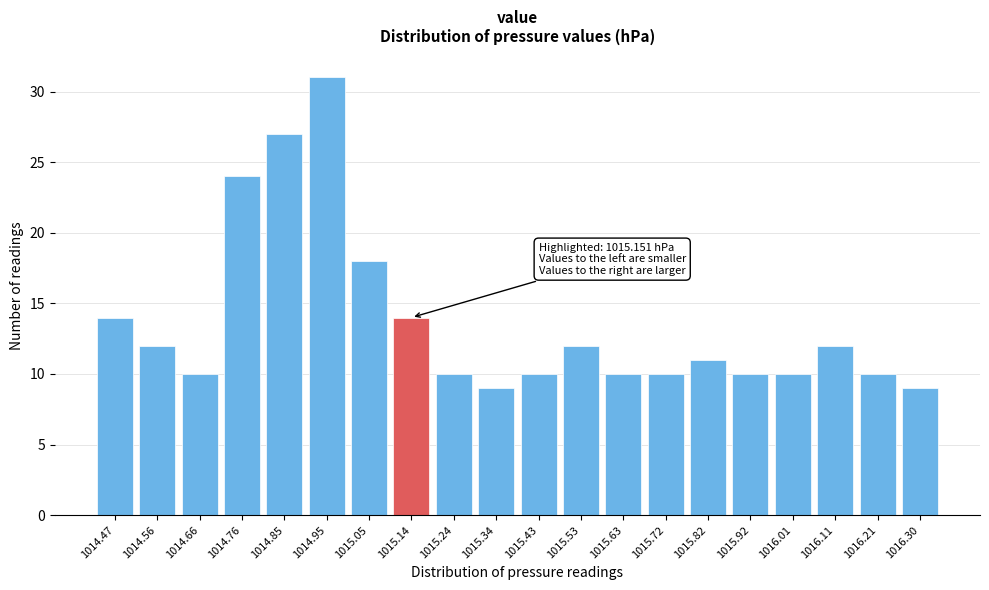

Reading left to right, transcribe all the data shown in this chart.

14	12	10	24	27	31	18	14	10	9	10	12	10	10	11	10	10	12	10	9